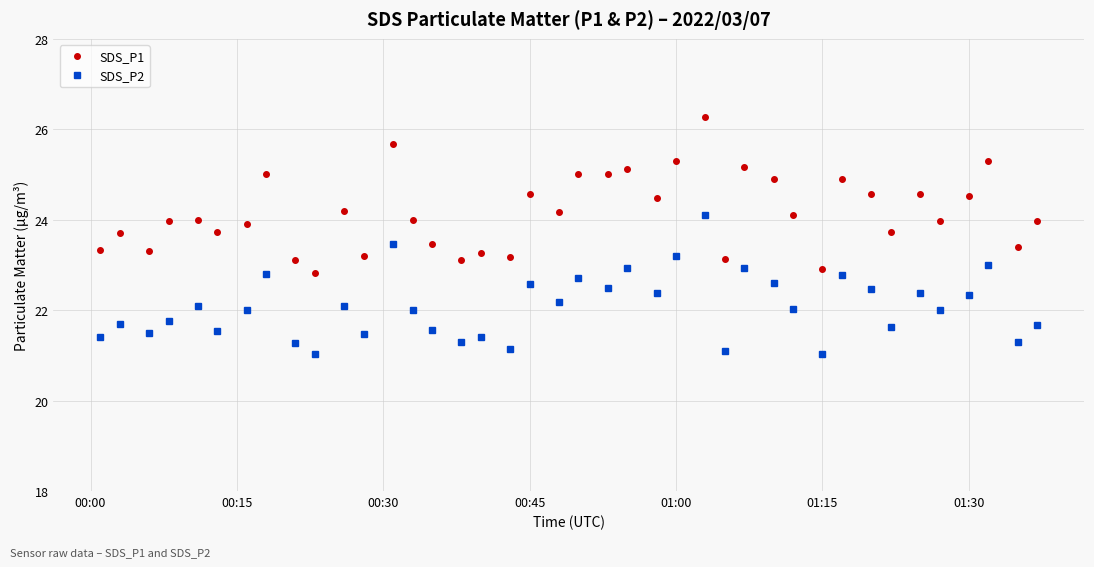

What is the difference between the second highest and minimum values in the SDS_P1 series?

2.8